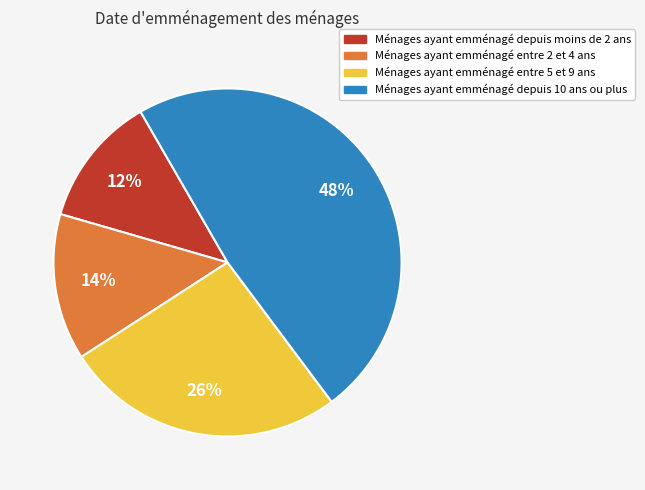

To the nearest percent, what is the difference between the largest and smallest slice percentages?

36%